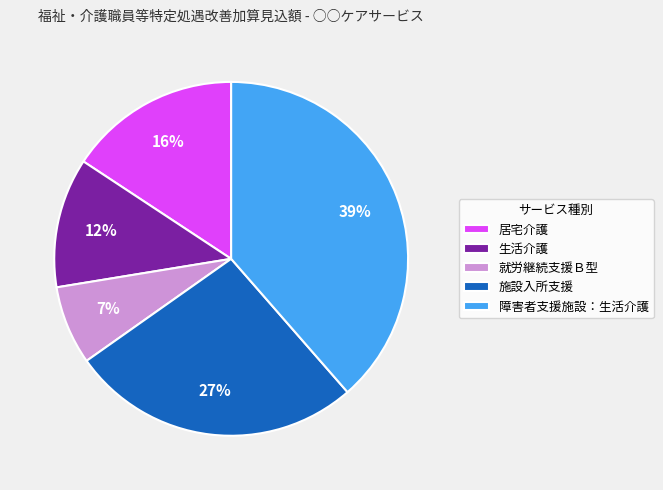

To the nearest percent, what percentage of the pie is 就労継続支援Ｂ型?

7%